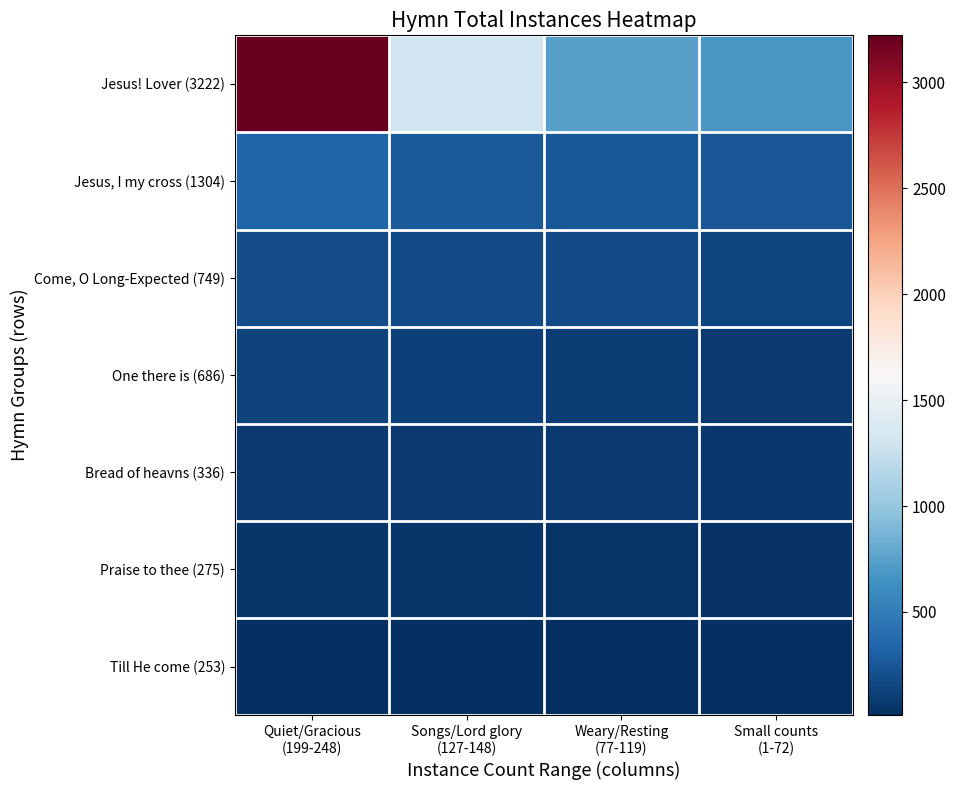

What is the difference between the highest and lowest values at Songs/Lord glory
(127-148)?

1286